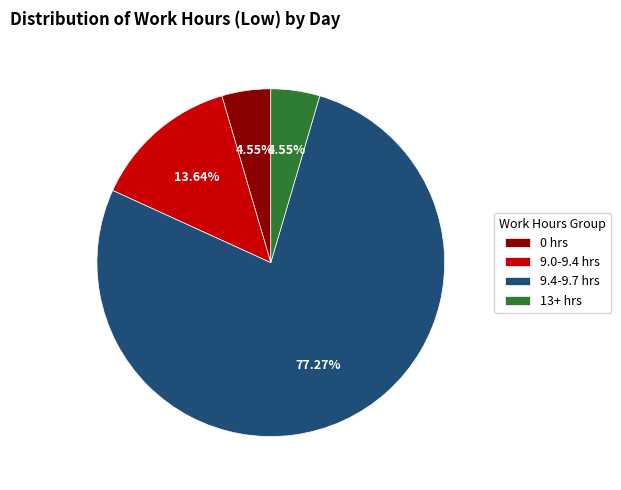

What is the ratio of the value at 13+ hrs to the value at 0 hrs?

1.0